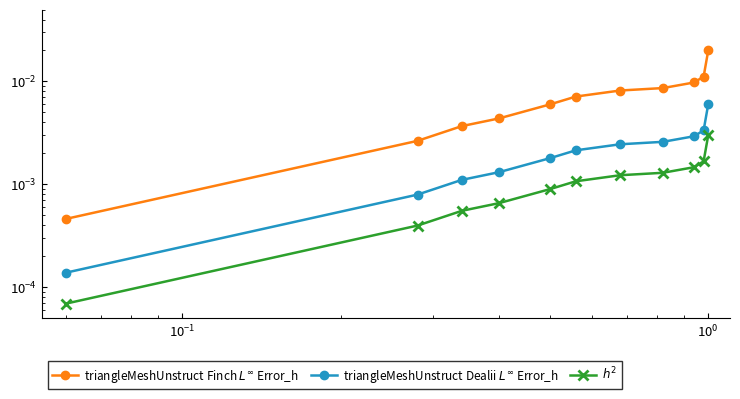

Is this an area chart (filled region under the line)?

No